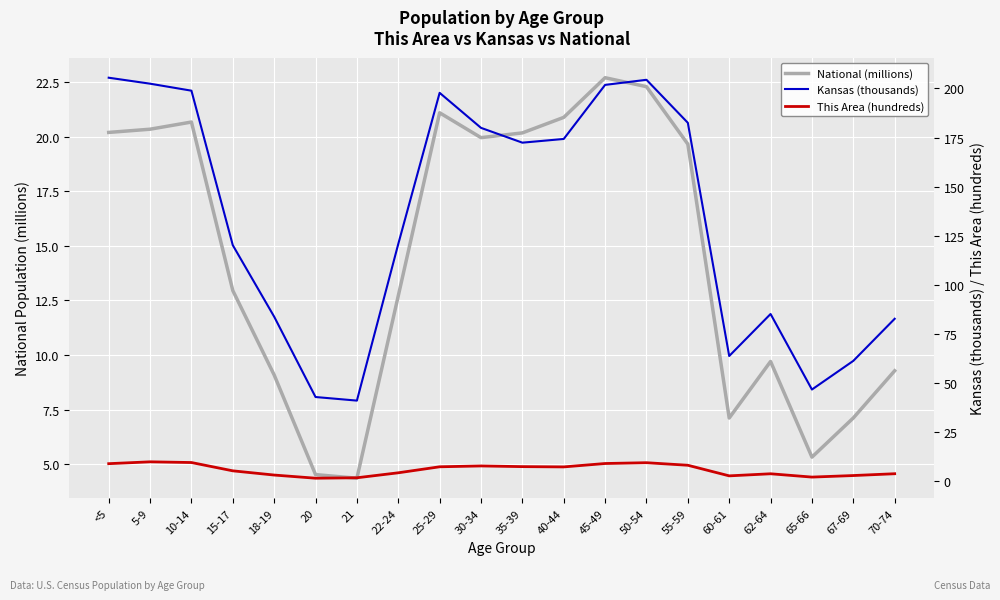

What position from the left is 10-14?

3